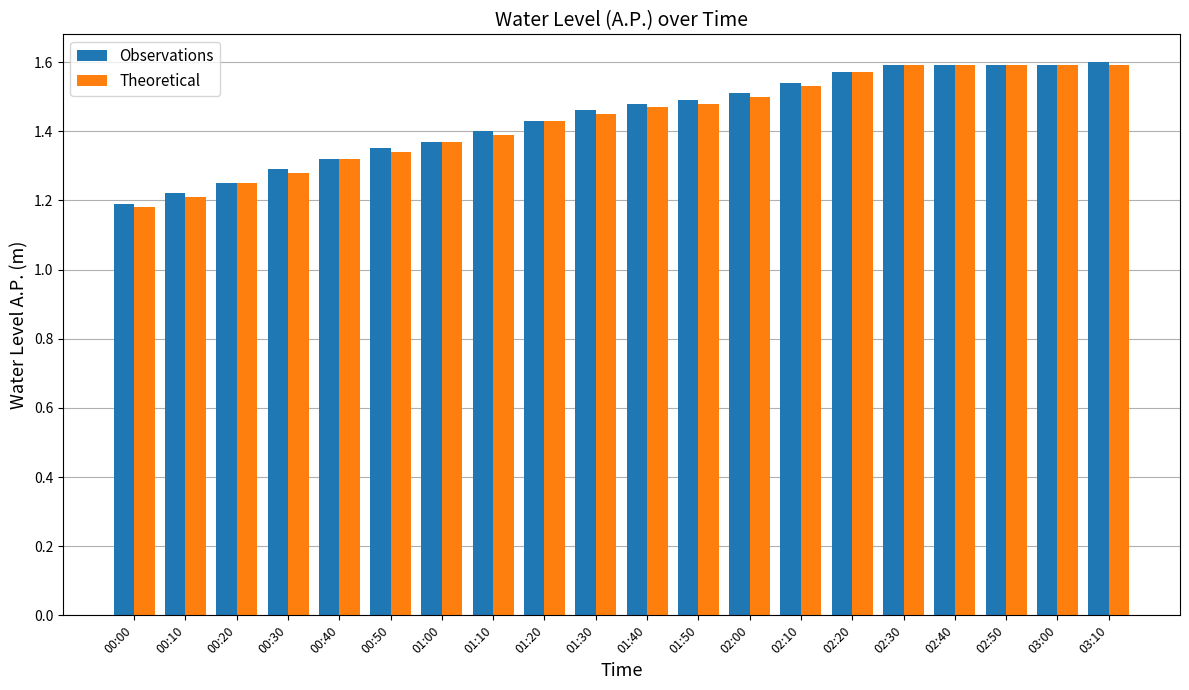

How many bars are there in each group?

2